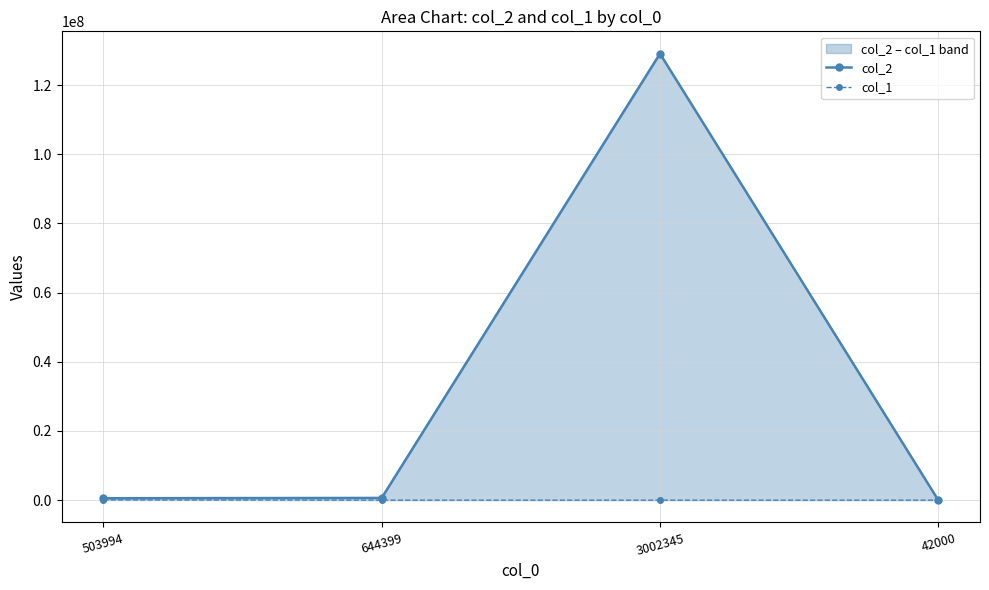

Reading right to left, what are all the values shown in this chart?

col_2: 7000	129100835	641390	564987
col_1: 6	43	3009	60993